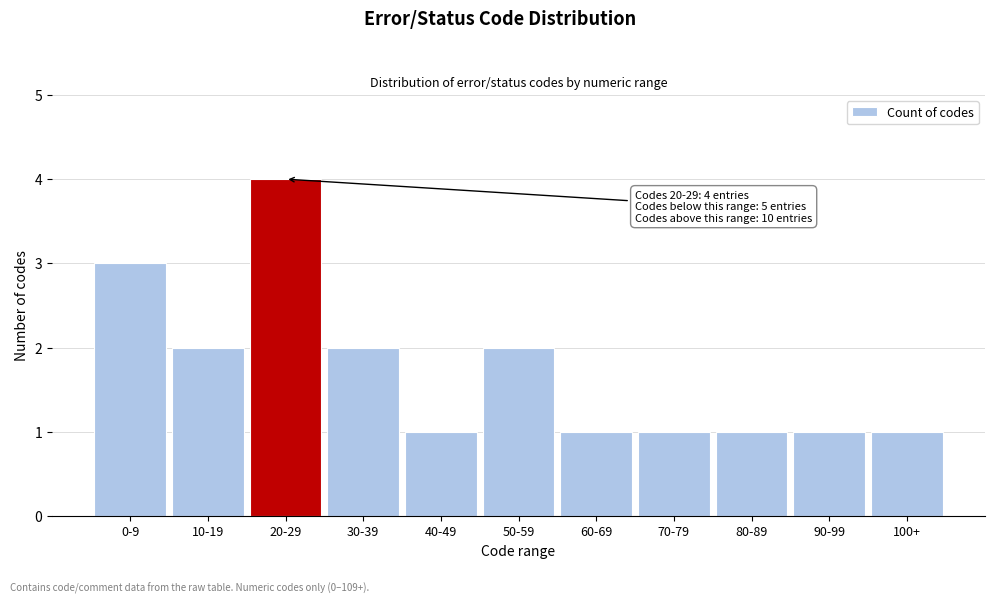

Reading right to left, extract all data points from this chart.

100+=1	90-99=1	80-89=1	70-79=1	60-69=1	50-59=2	40-49=1	30-39=2	20-29=4	10-19=2	0-9=3